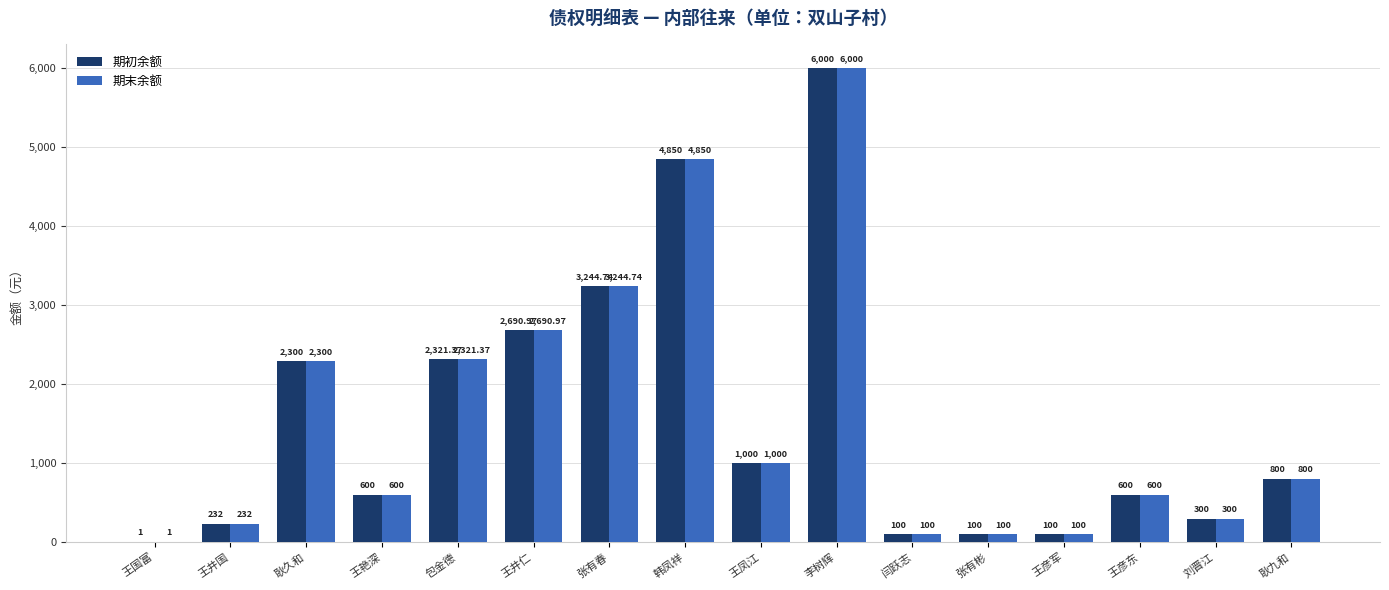

Reading right to left, what are all the values shown in this chart?

期初余额: 800.0	300.0	600.0	100.0	100.0	100.0	6000.0	1000.0	4850.0	3244.7	2691.0	2321.4	600.0	2300.0	232.0	1.0
期末余额: 800.0	300.0	600.0	100.0	100.0	100.0	6000.0	1000.0	4850.0	3244.7	2691.0	2321.4	600.0	2300.0	232.0	1.0